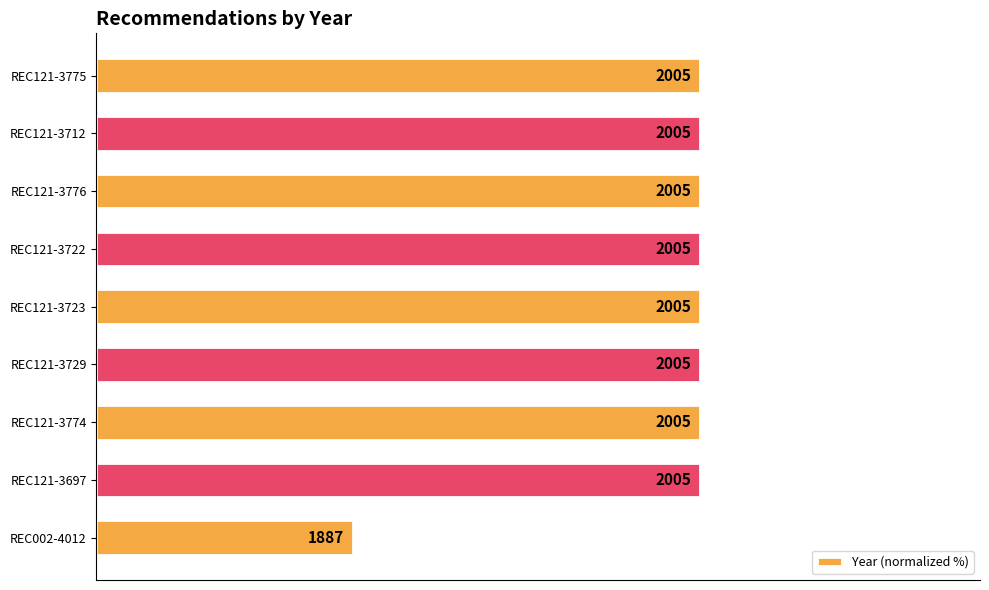

Does the chart contain any negative values?

No